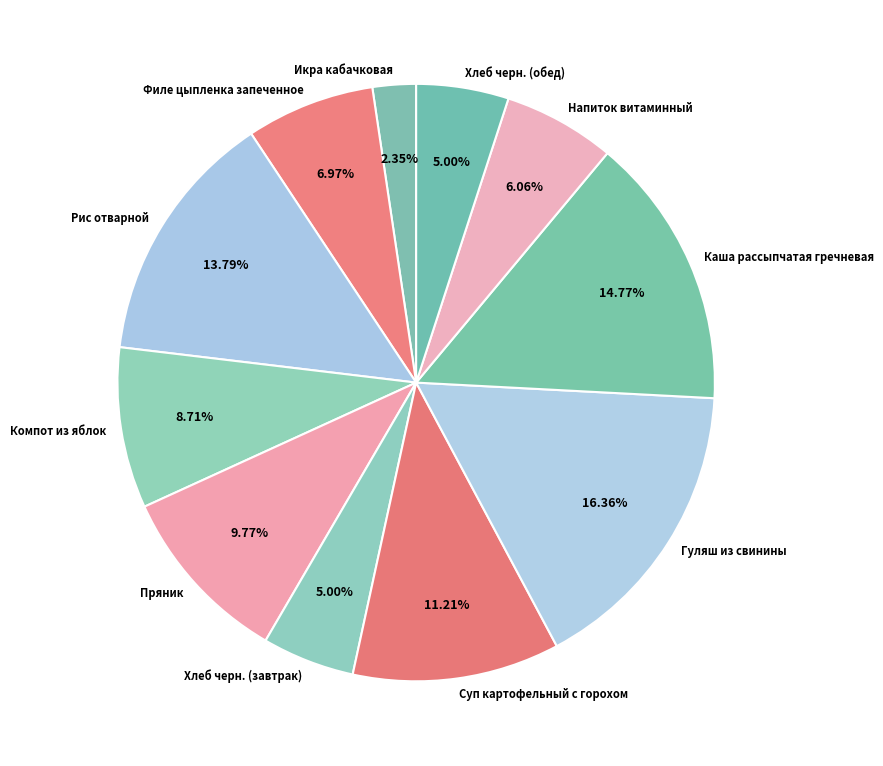

To the nearest percent, what portion does Хлеб черн. (обед) represent?

5%